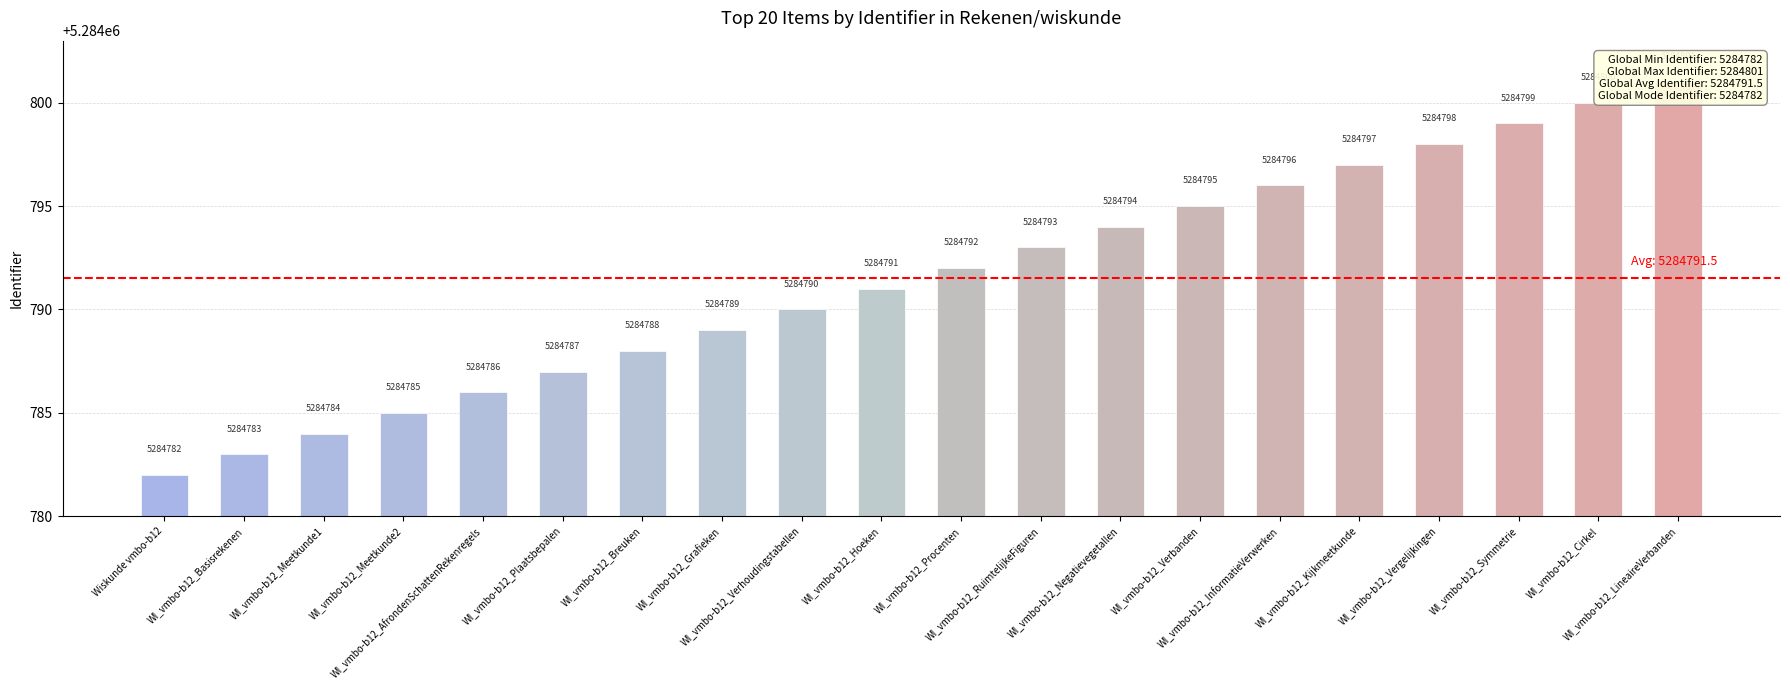

Reading left to right, extract all data points from this chart.

5284782	5284783	5284784	5284785	5284786	5284787	5284788	5284789	5284790	5284791	5284792	5284793	5284794	5284795	5284796	5284797	5284798	5284799	5284800	5284801